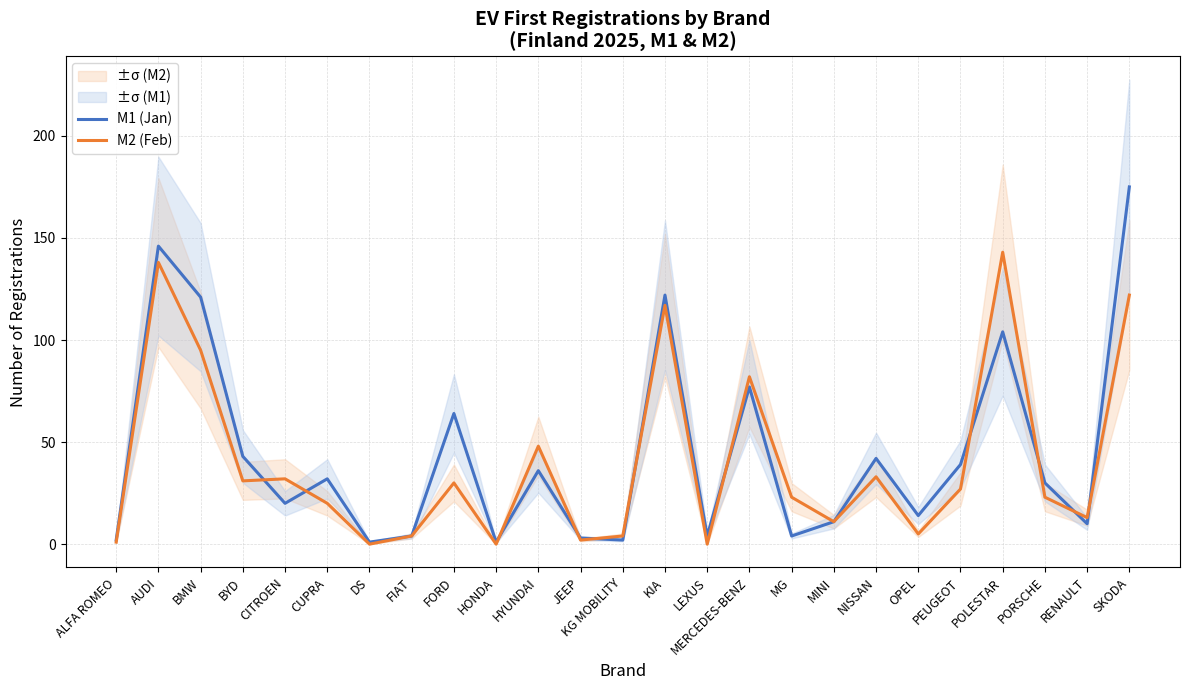

Reading left to right, transcribe all the data shown in this chart.

M1 (Jan): 2	146	121	43	20	32	1	4	64	1	36	3	2	122	4	77	4	11	42	14	39	104	30	10	175
M2 (Feb): 1	138	95	31	32	20	0	4	30	0	48	2	4	117	0	82	23	11	33	5	27	143	23	13	122